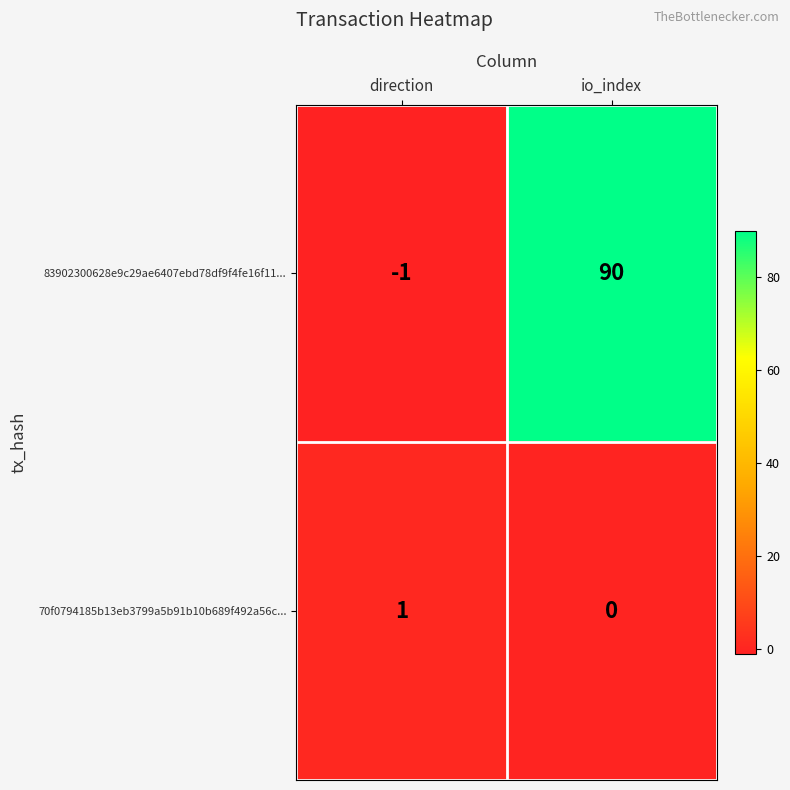

Rank the series by their maximum value, from lowest to highest.

70f0794185b13eb3799a5b91b10b689f492a56c..., 83902300628e9c29ae6407ebd78df9f4fe16f11...